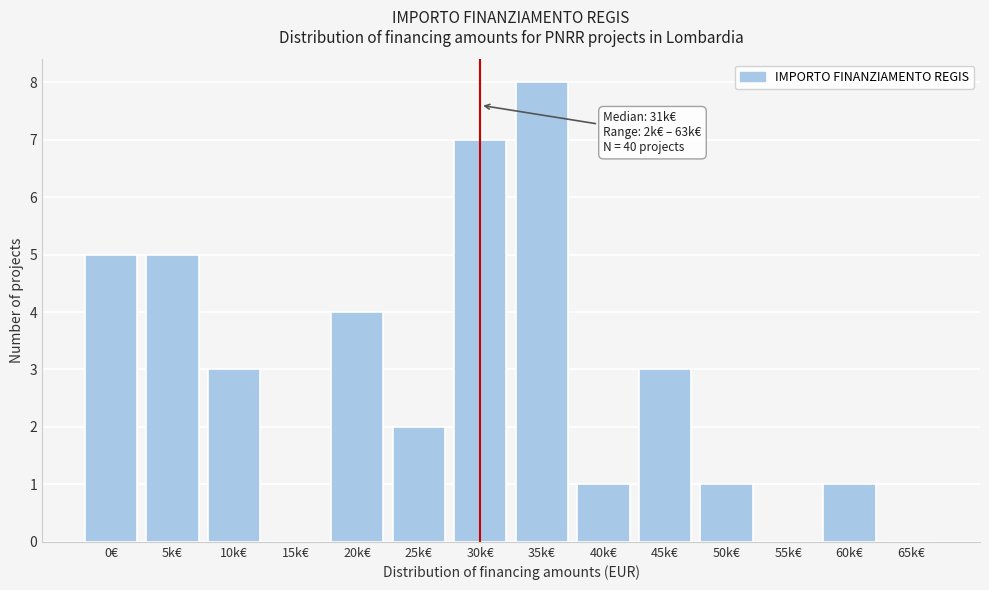

Reading right to left, what are all the values shown in this chart?

65k€=0	60k€=1	55k€=0	50k€=1	45k€=3	40k€=1	35k€=8	30k€=7	25k€=2	20k€=4	15k€=0	10k€=3	5k€=5	0€=5